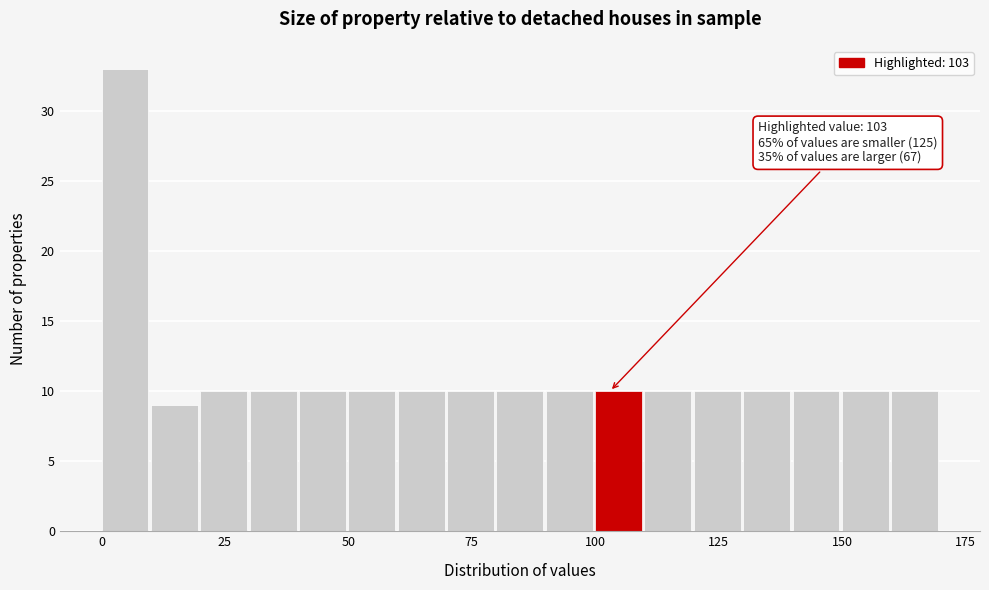

Around what value on the x-axis is the tallest bar? Give the approximate position of its centre, as read against the axis.

5